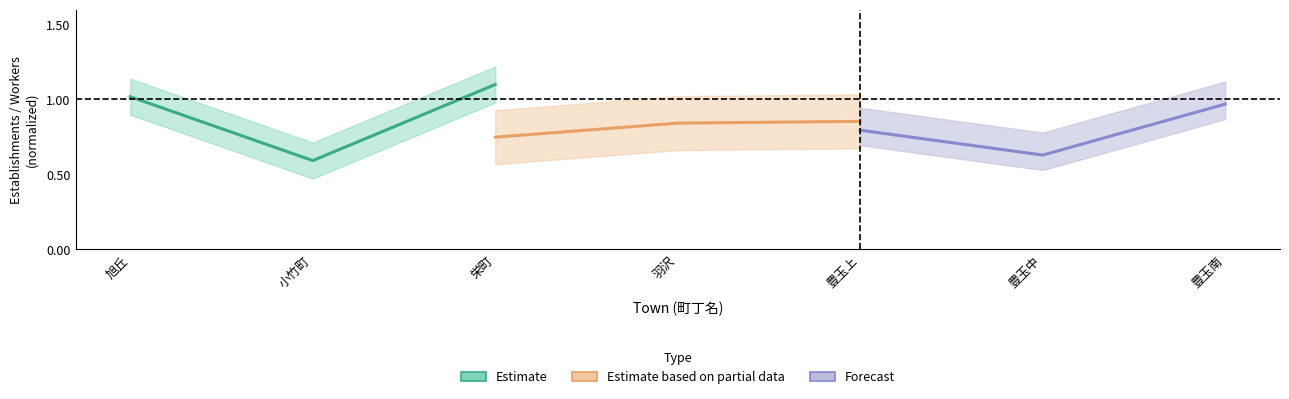

What position from the left is 小竹町?

2